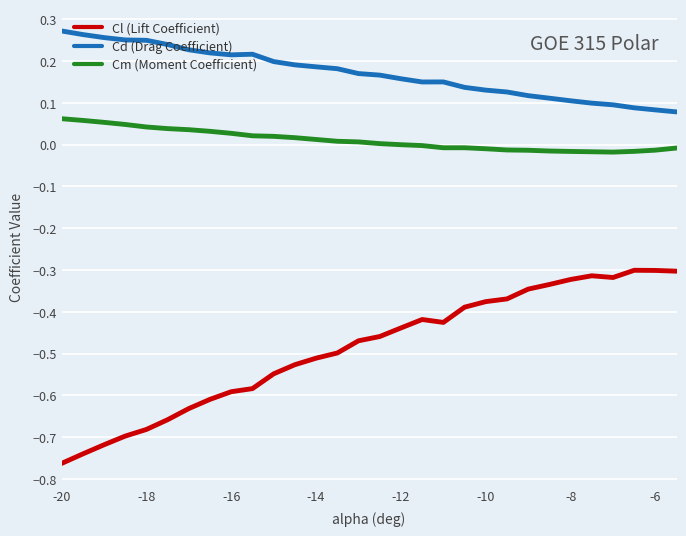

List the series in order of their overall mean, lowest first.

Cl (Lift Coefficient), Cm (Moment Coefficient), Cd (Drag Coefficient)